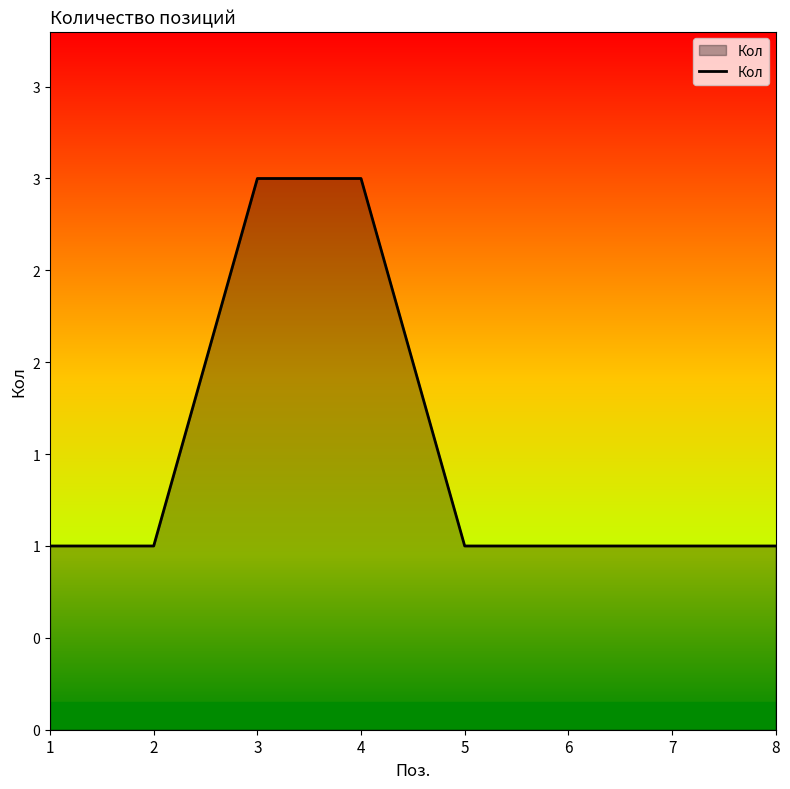

Is it true that the value at 5 is 2?

False